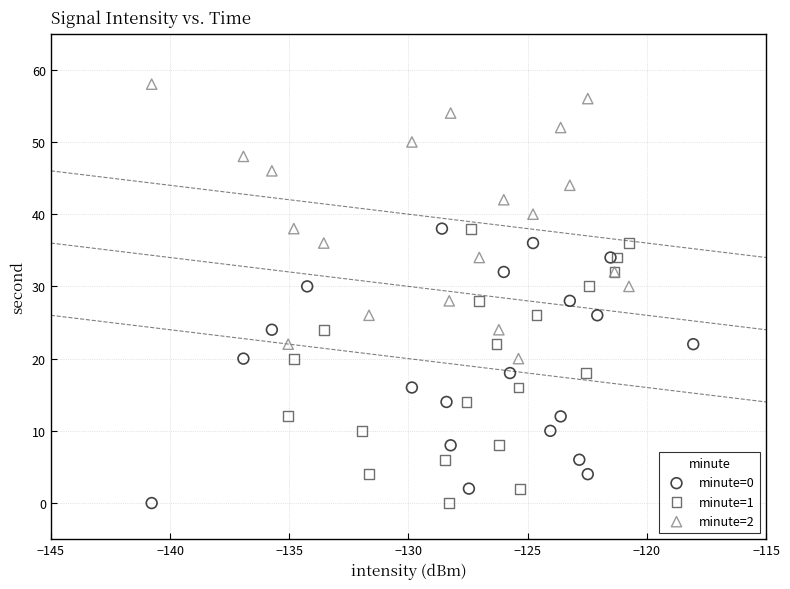

Which series reaches the maximum Y coordinate?

minute=2